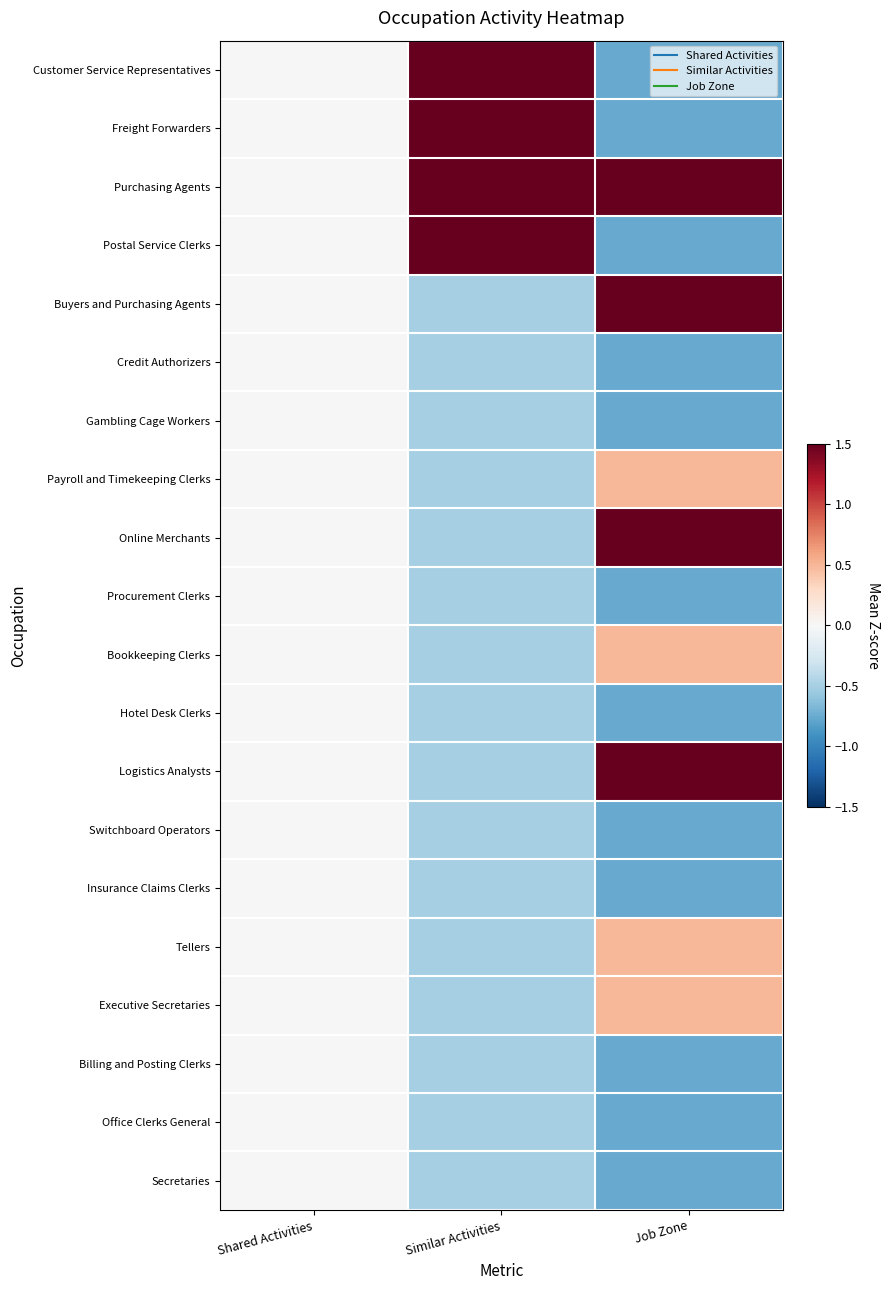

What is the smallest value displayed?

-0.8